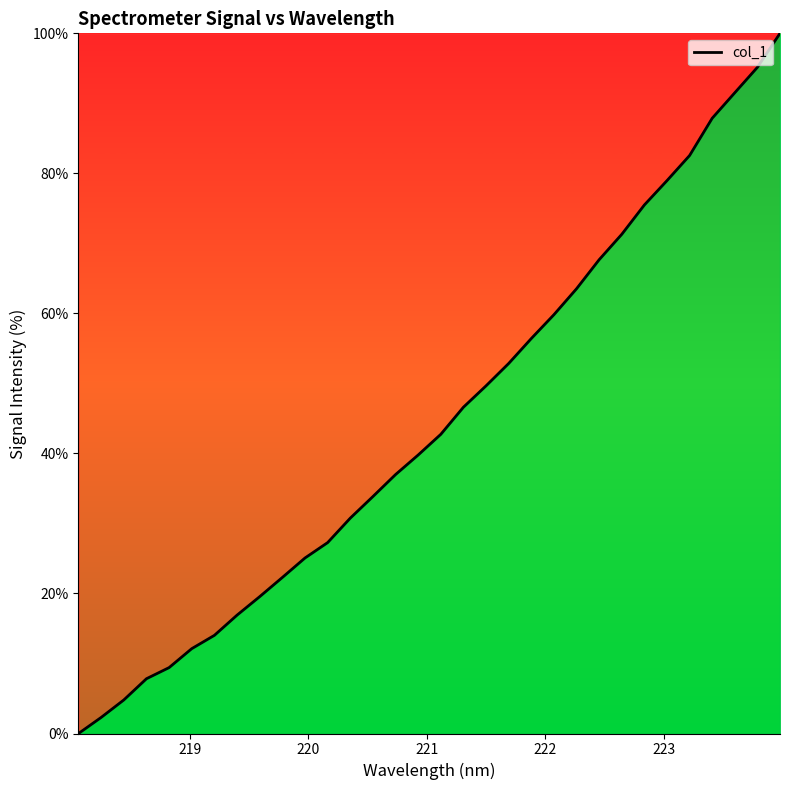

What is the average value?

44.5